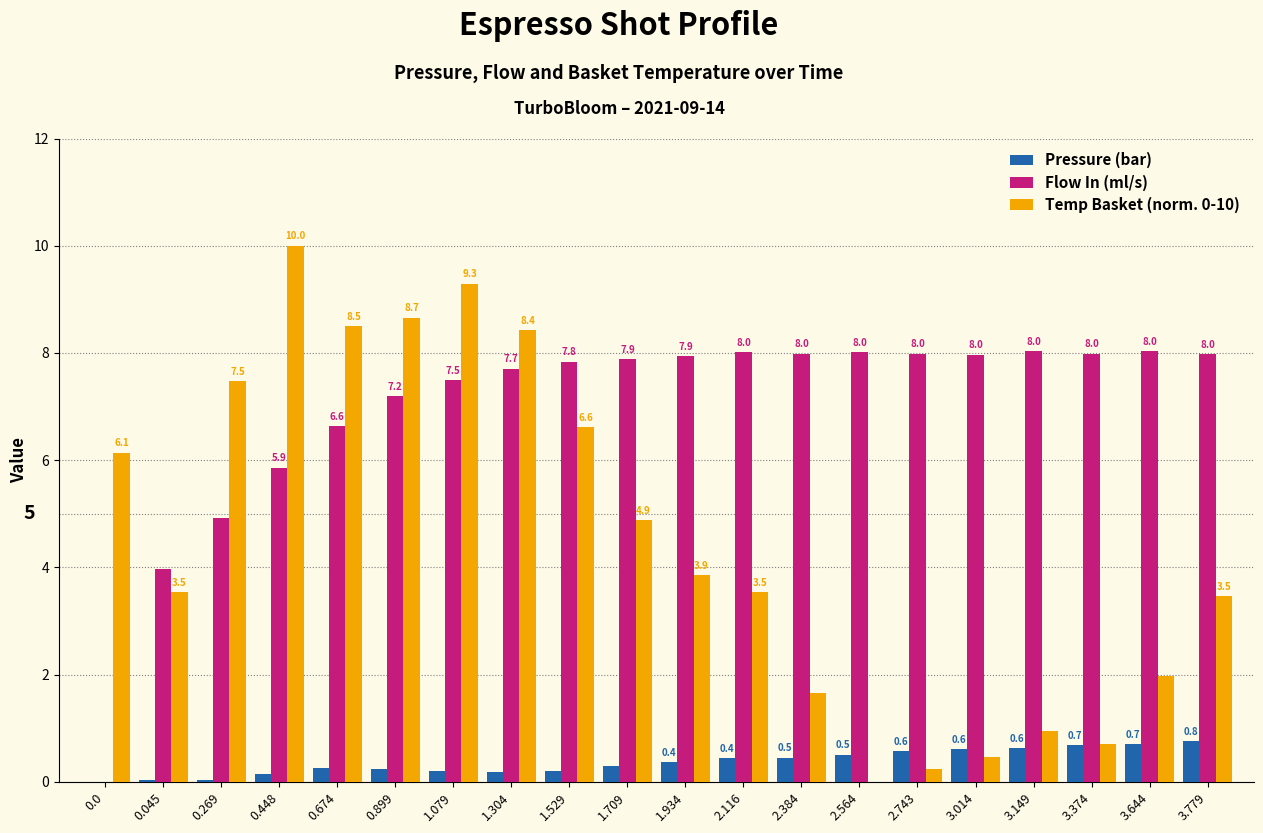

What is the maximum value shown in the chart?

10.0